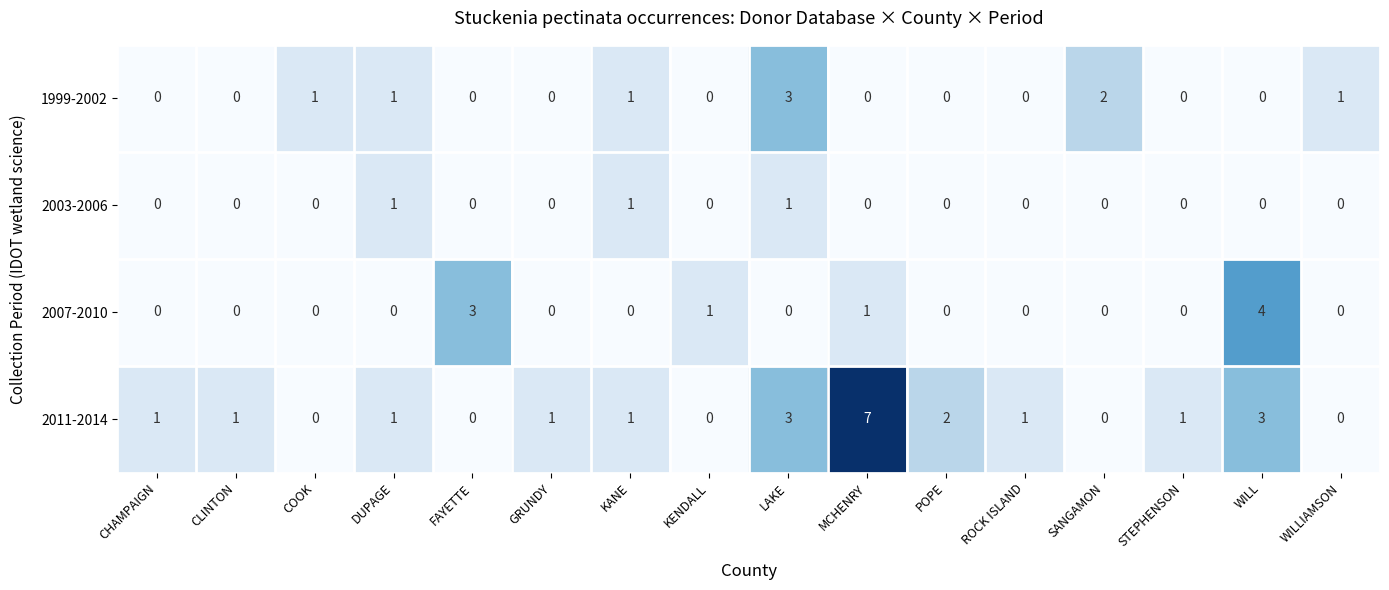

Between MCHENRY and STEPHENSON, which series saw the biggest shift?

2011-2014